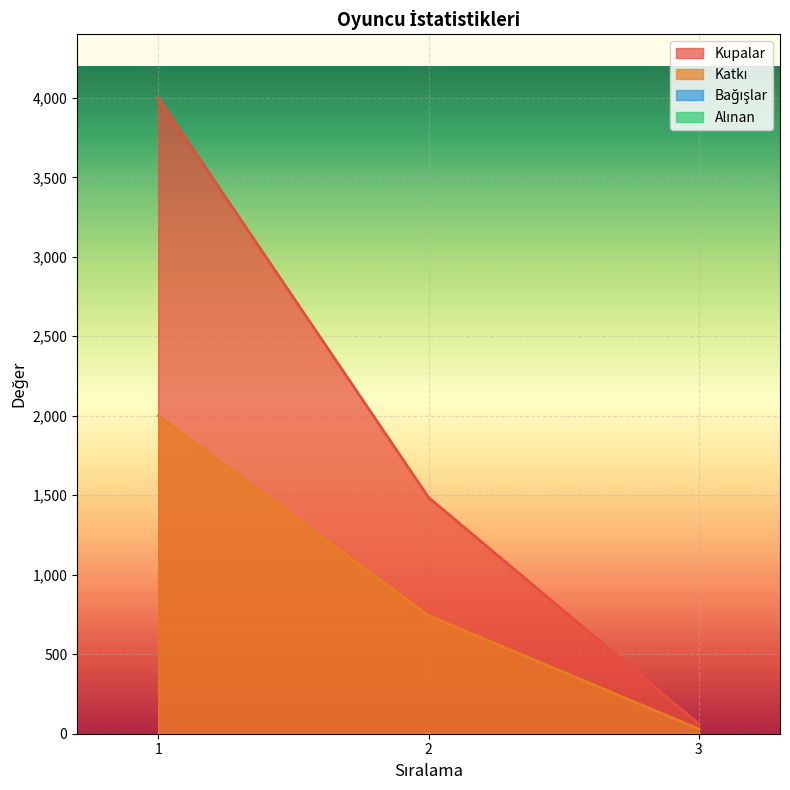

At how many categories does at least one series exceed 828?

2